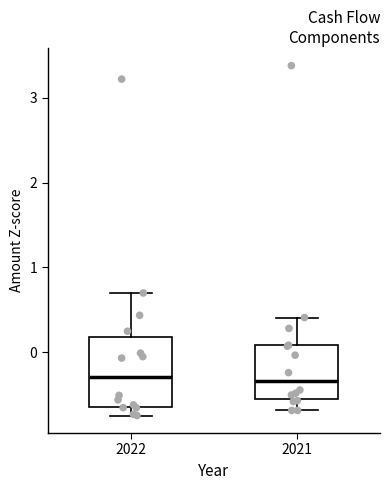

Reading left to right, transcribe this box plot: for each box, give where its median line is, the range the box spans, and where its two whiskers end, as read against the y-axis. The values are not printed on the chart, so give them approximately, as read against the axis.

2022: median -0.3, box -0.6 to 0.2, whiskers -0.7 to 0.7
2021: median -0.3, box -0.6 to 0.1, whiskers -0.7 to 0.4